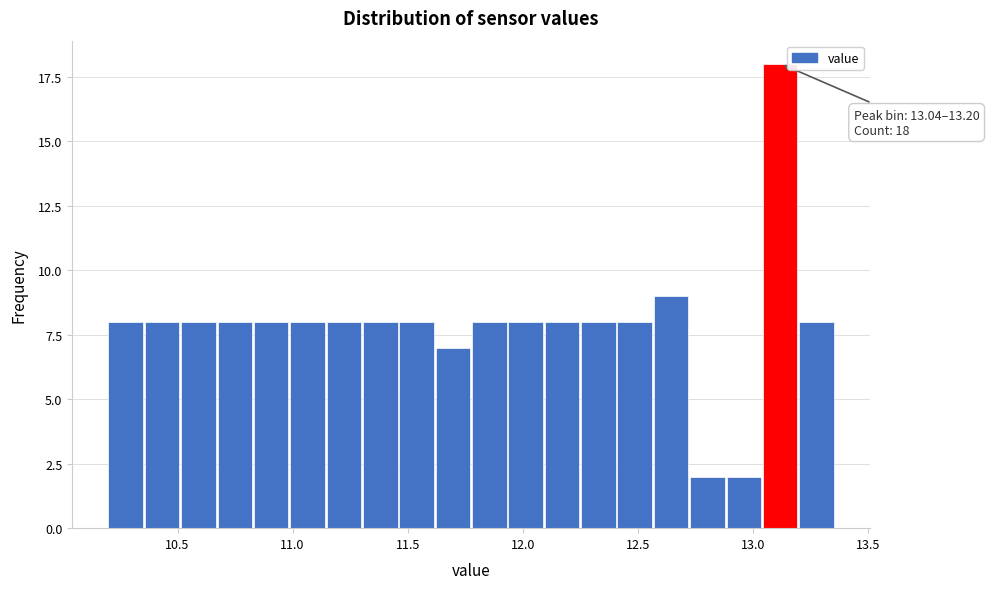

Read against the x-axis, roughly where is the centre of the tallest bar?

13.10